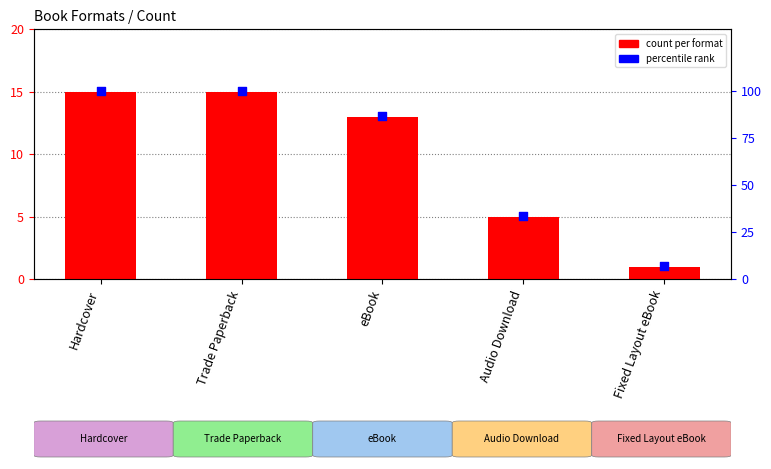

At how many categories does at least one series exceed 22?

4